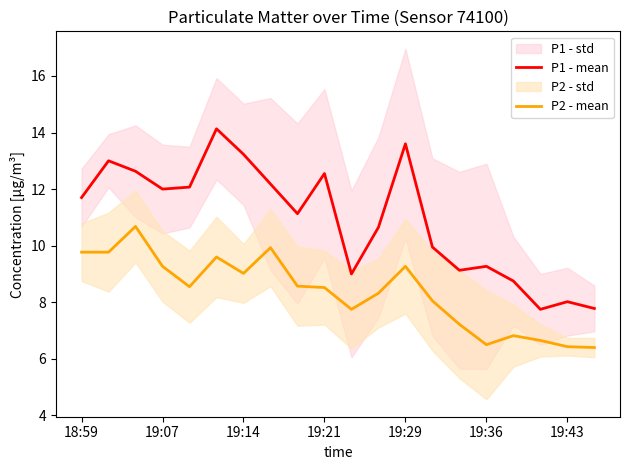

True or false: P2 - mean and P1 - mean cross at least once.

False